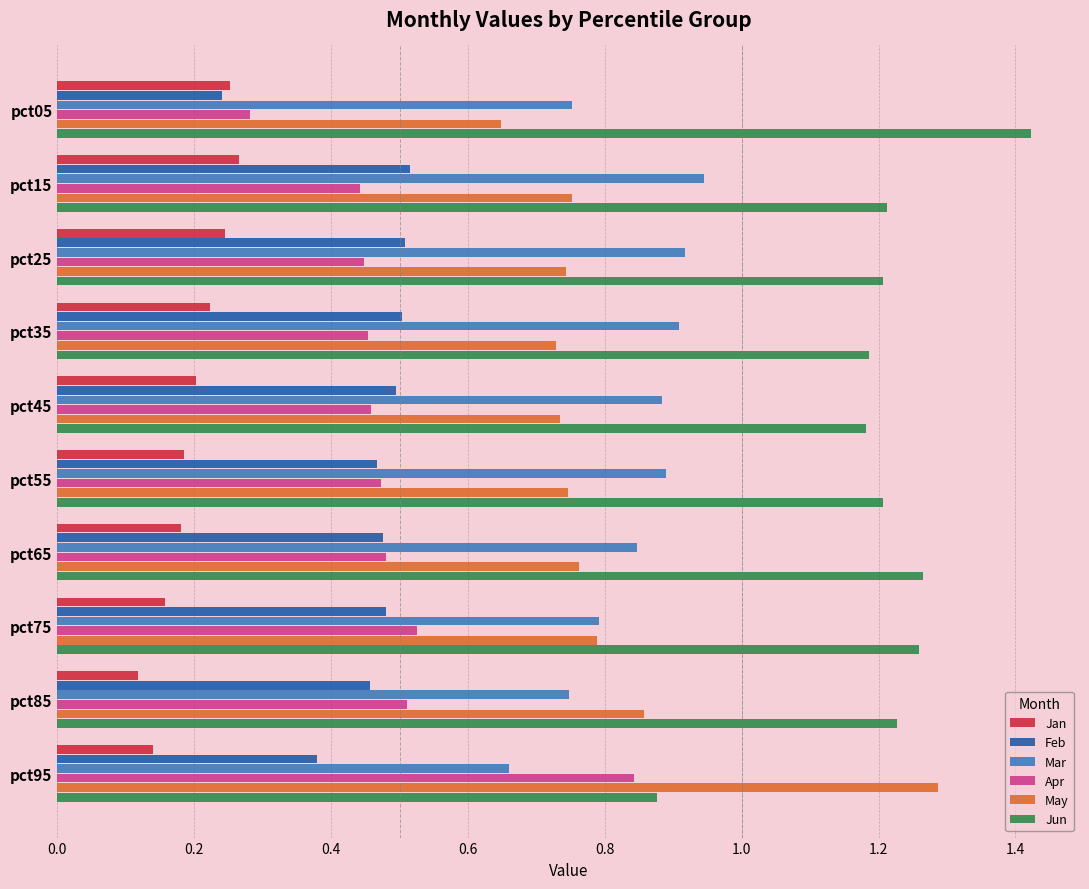

List the series in order of their peak value, lowest first.

Jan, Feb, Apr, Mar, May, Jun